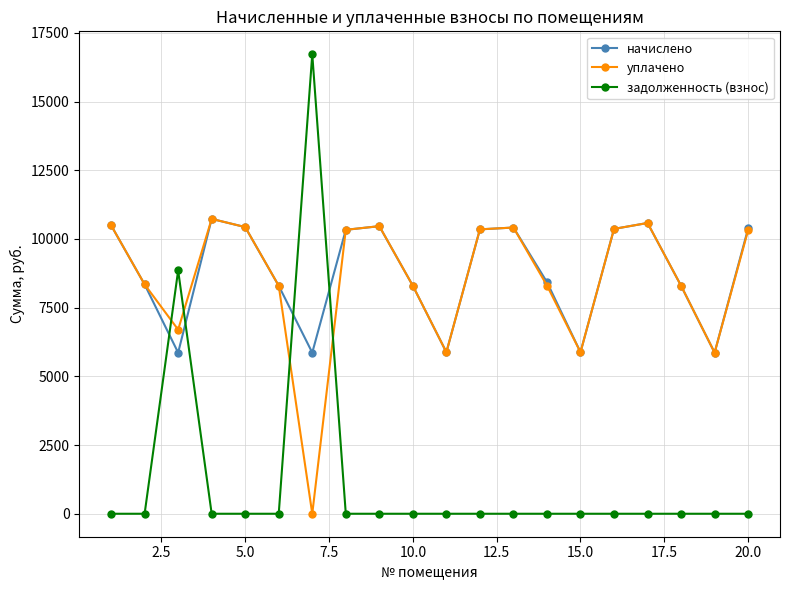

How many interior local valleys does the начислено series have?

5